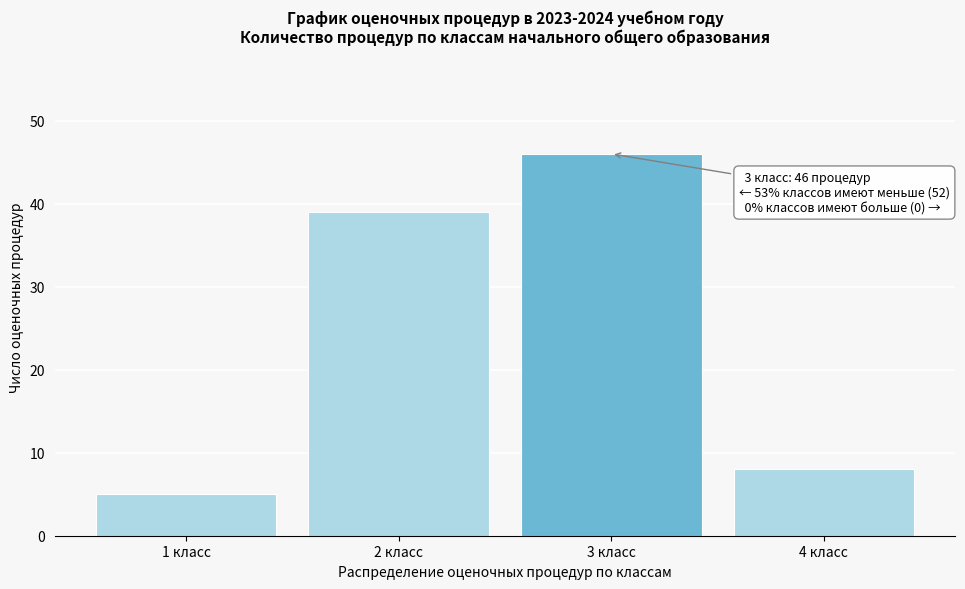

Reading right to left, what are all the values shown in this chart?

4 класс=8	3 класс=46	2 класс=39	1 класс=5